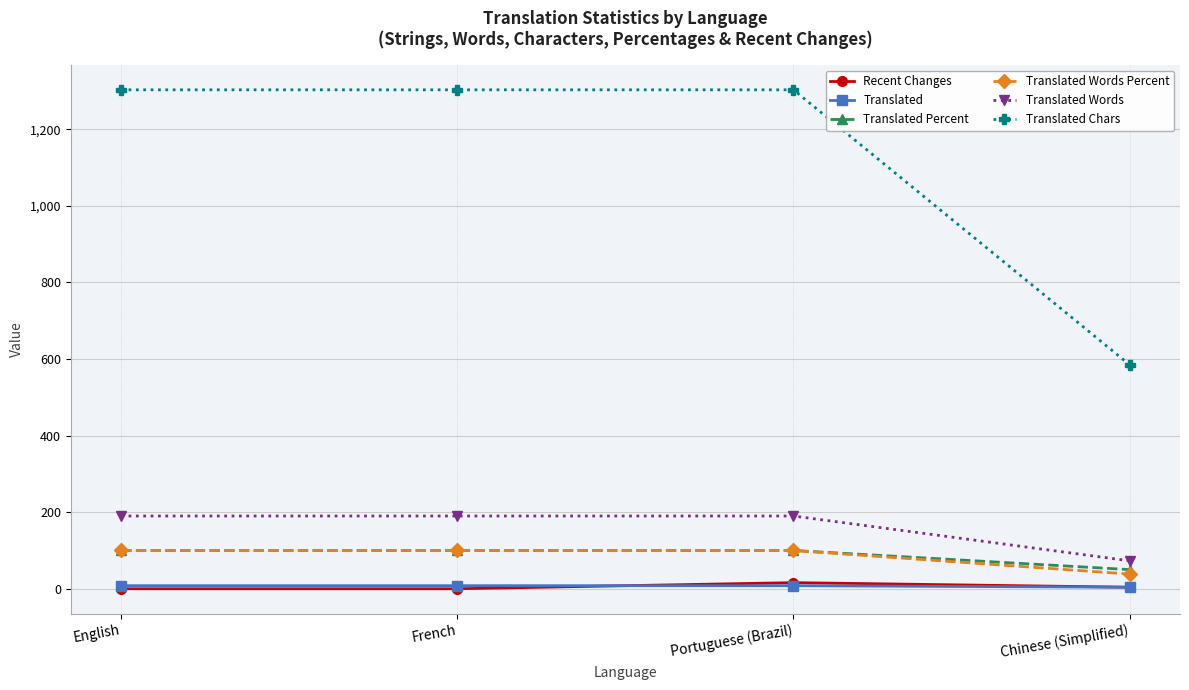

What is the maximum value for Translated Chars?

1303.0